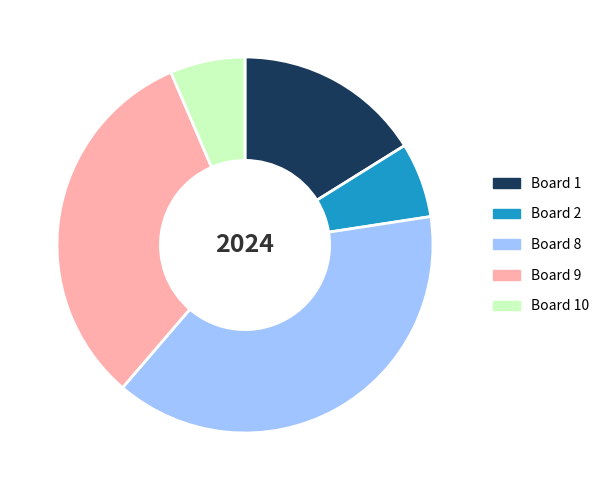

Which has a higher value, Board 10 or Board 9?

Board 9